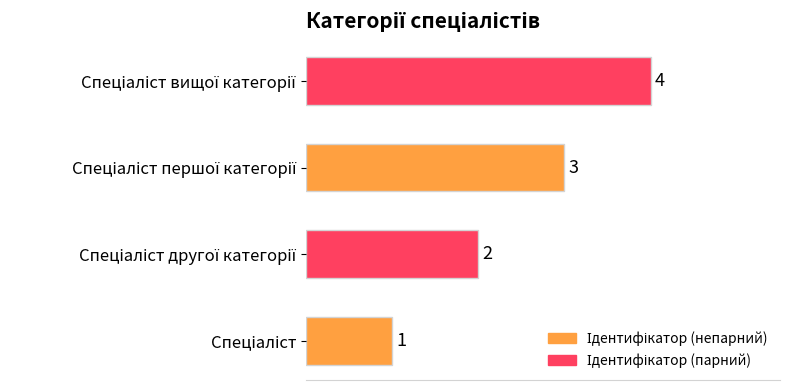

What is the difference between the maximum and minimum values?

3